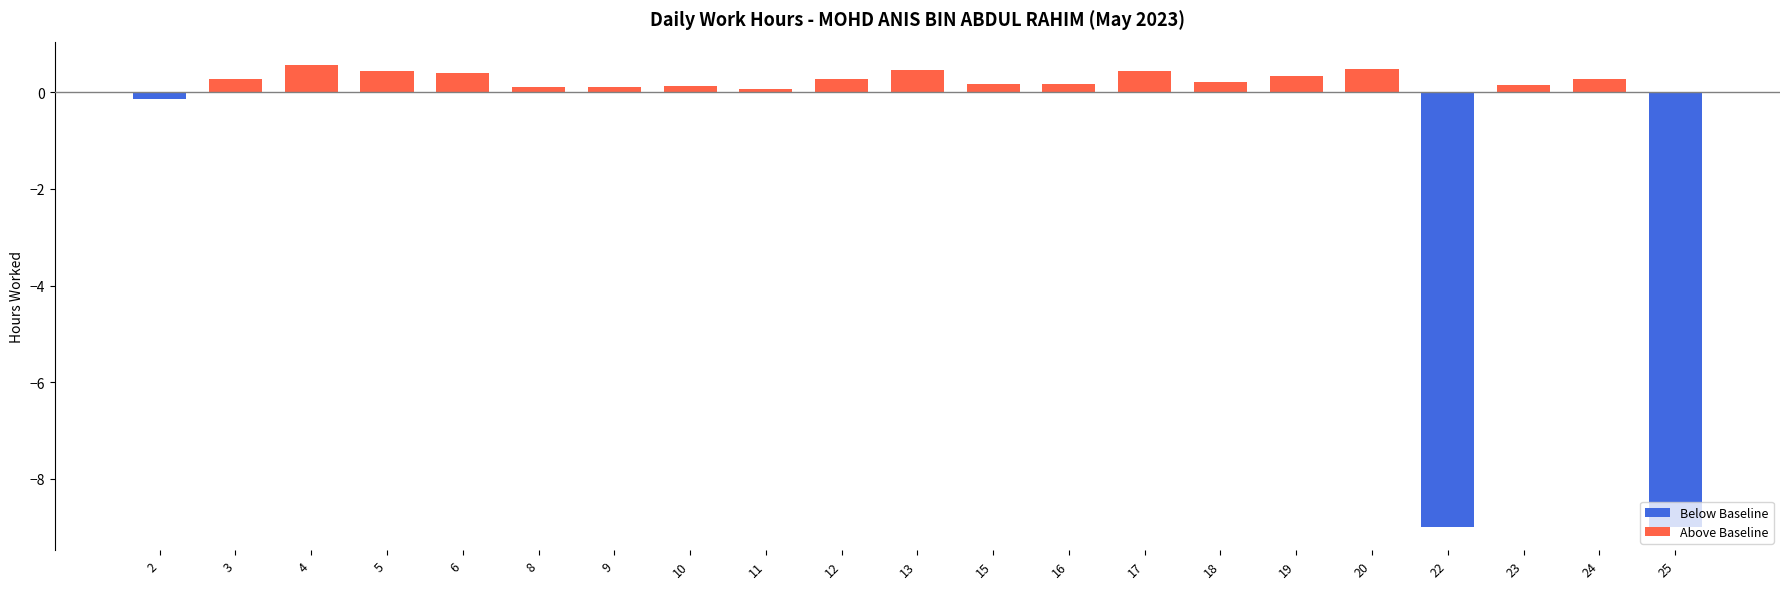

What is the difference between the maximum and minimum values?

9.6